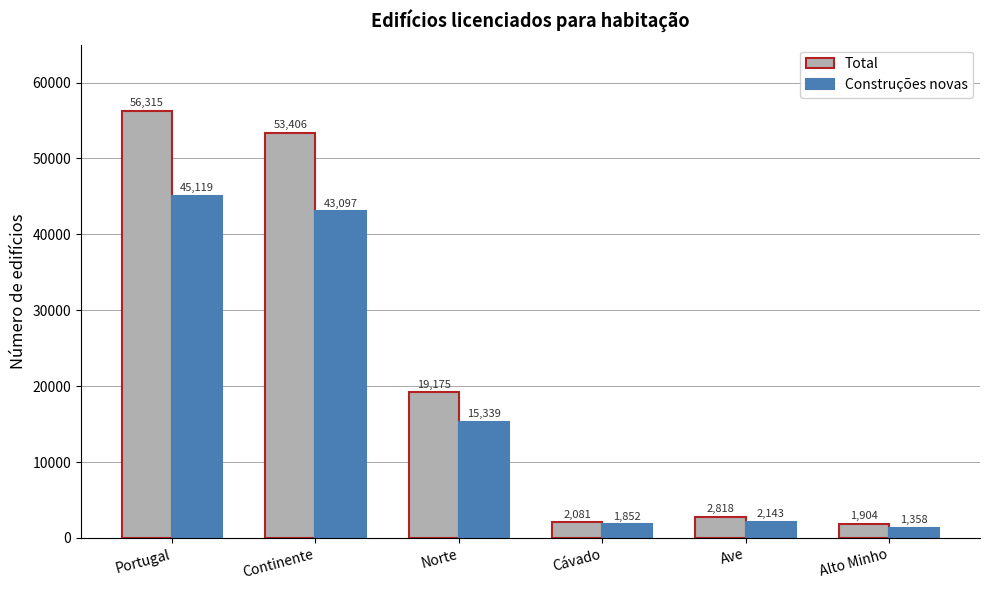

What position from the left is Cávado?

4